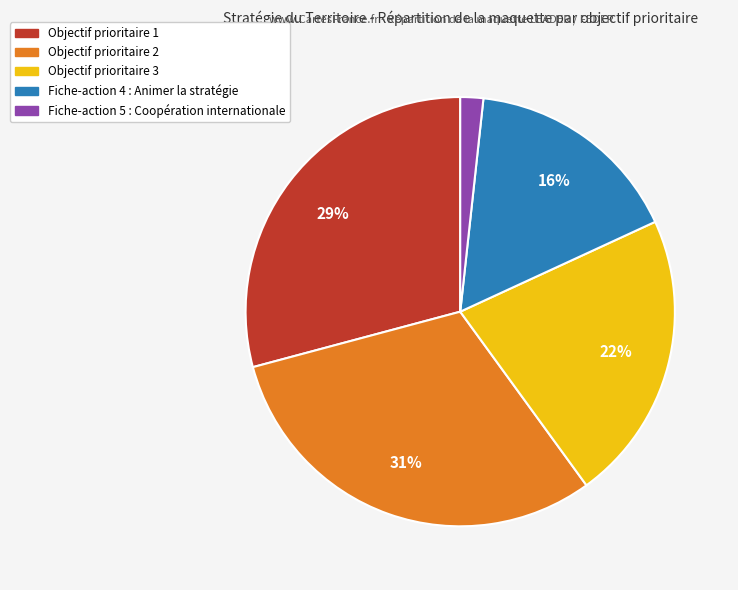

Which slice is the largest?

Objectif prioritaire 2